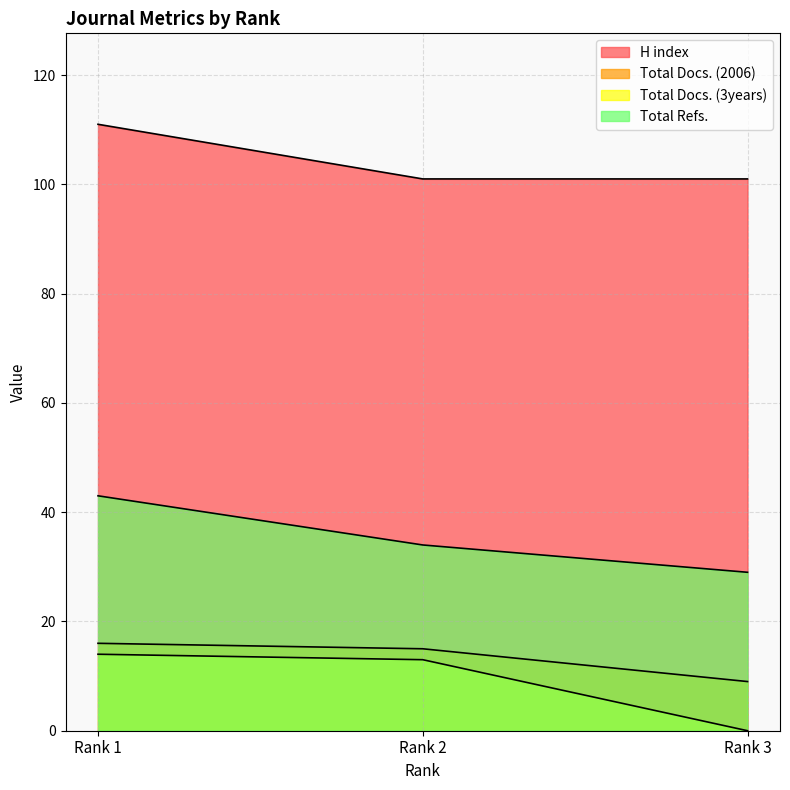

What is the average value of the Total Refs. series?

35